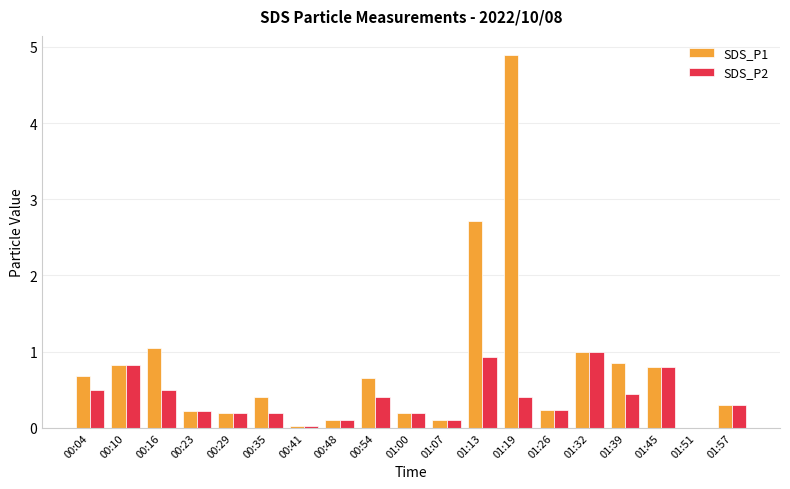

Does the chart contain stacked bars?

No